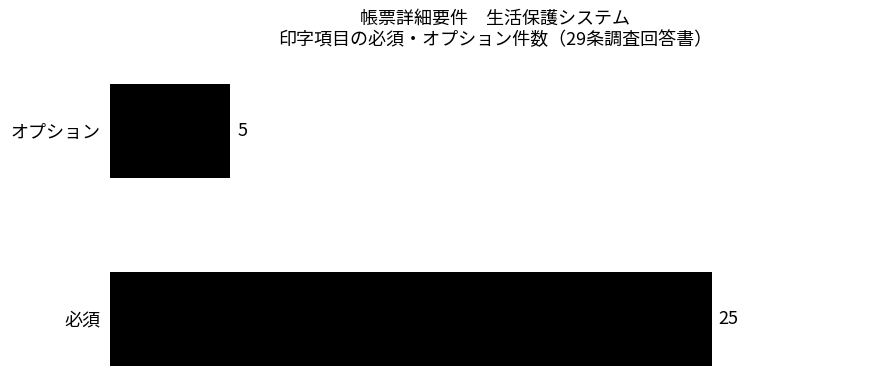

List the labels in order of value, largest first.

必須, オプション